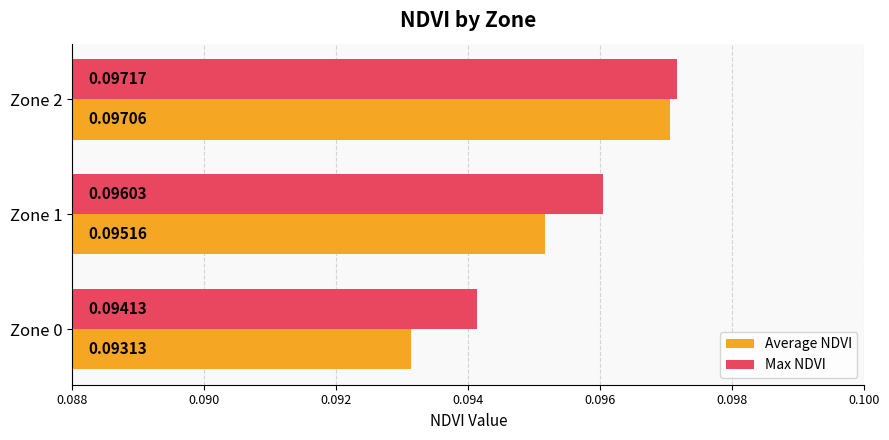

Which series has the largest range (max minus min)?

Average NDVI